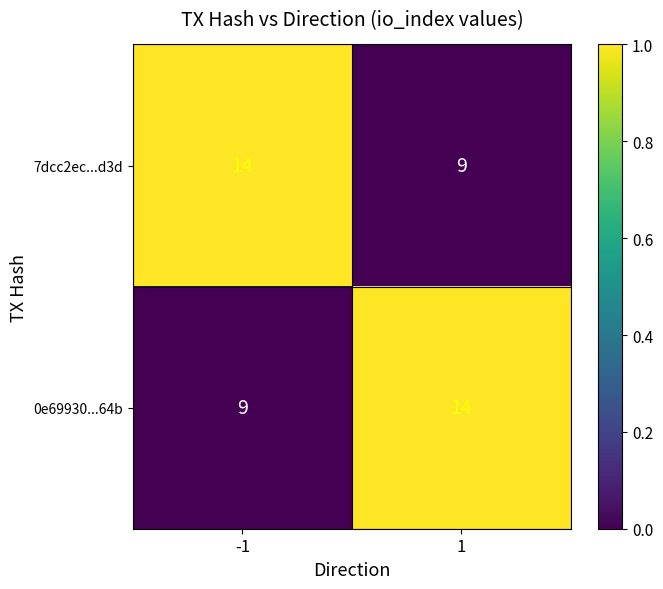

What is the difference between the maximum and minimum values in the 0e69930...64b series?

5